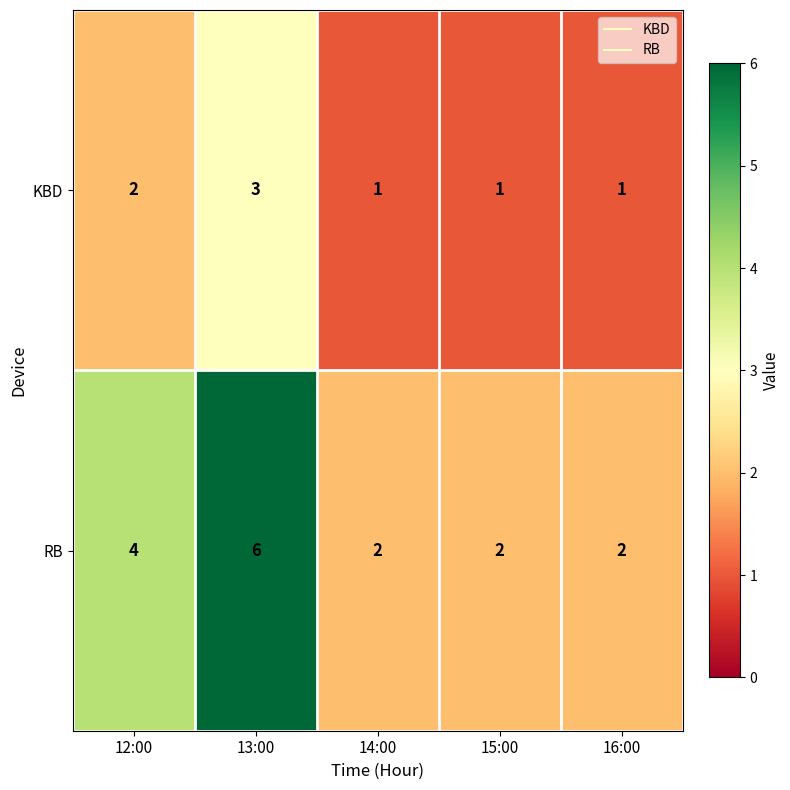

What is the approximate value of RB at 13:00?

6